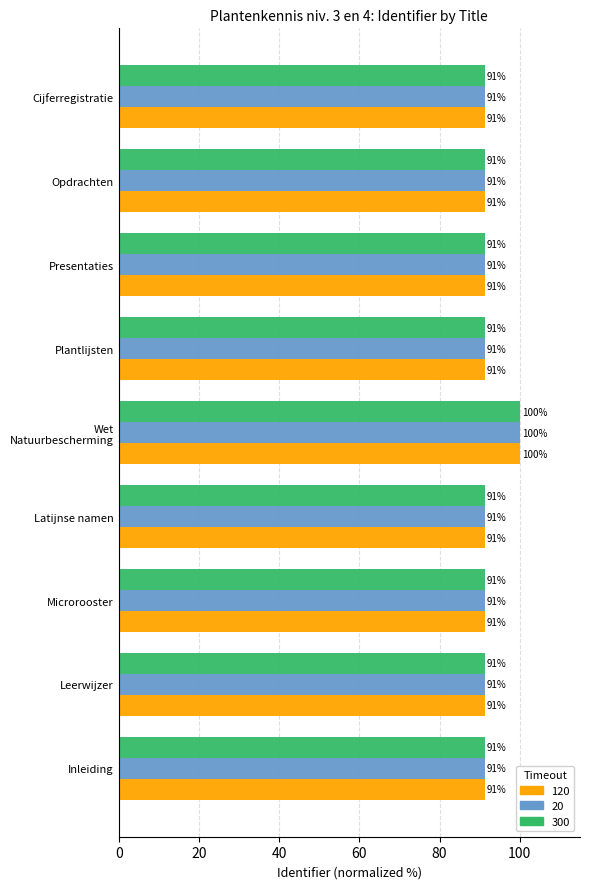

At which category is the sum across all series the highest?

Wet Natuurbescherming